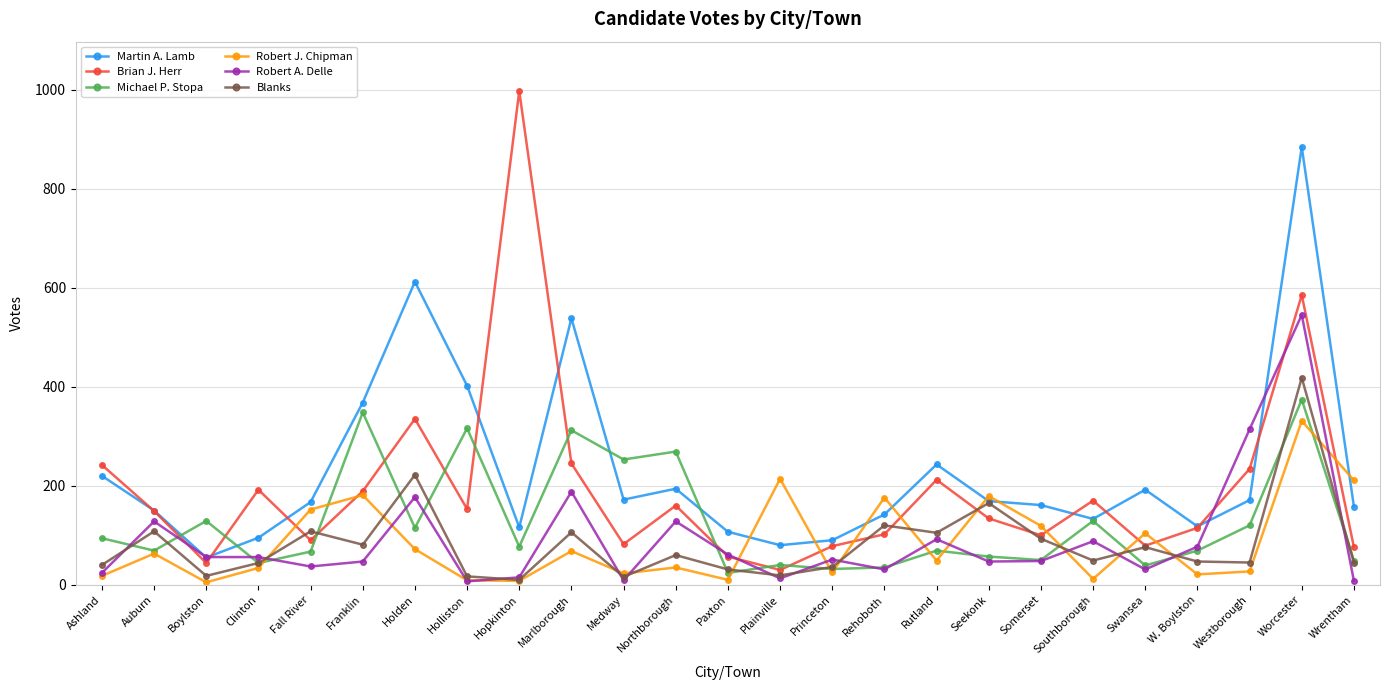

The Robert A. Delle series shows 31 at Rehoboth. True or false?

True